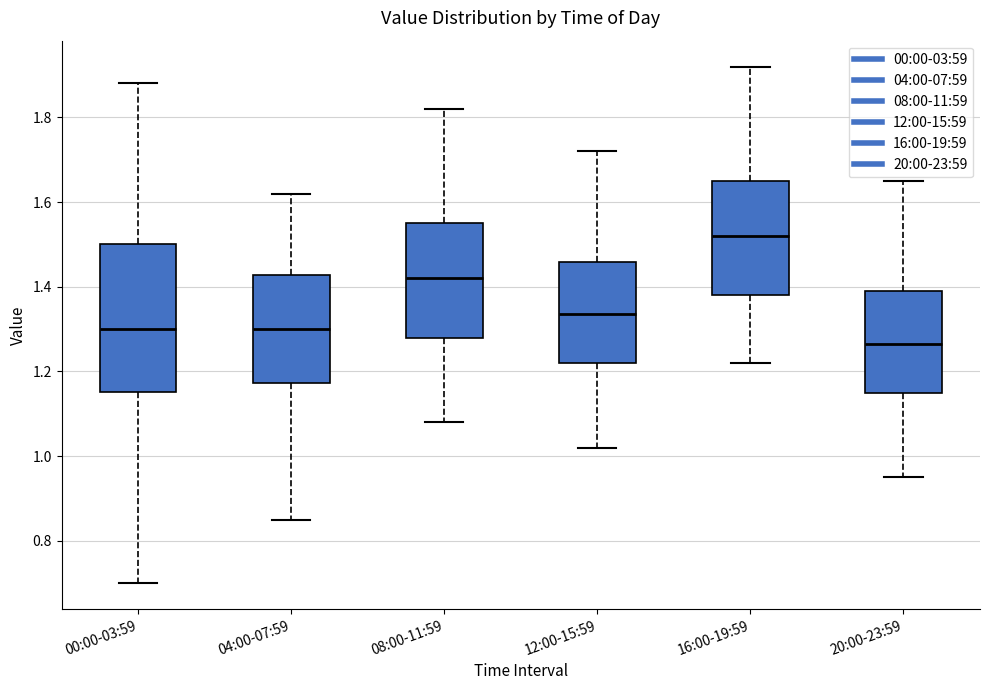

Which box has the lowest median line?

20:00-23:59